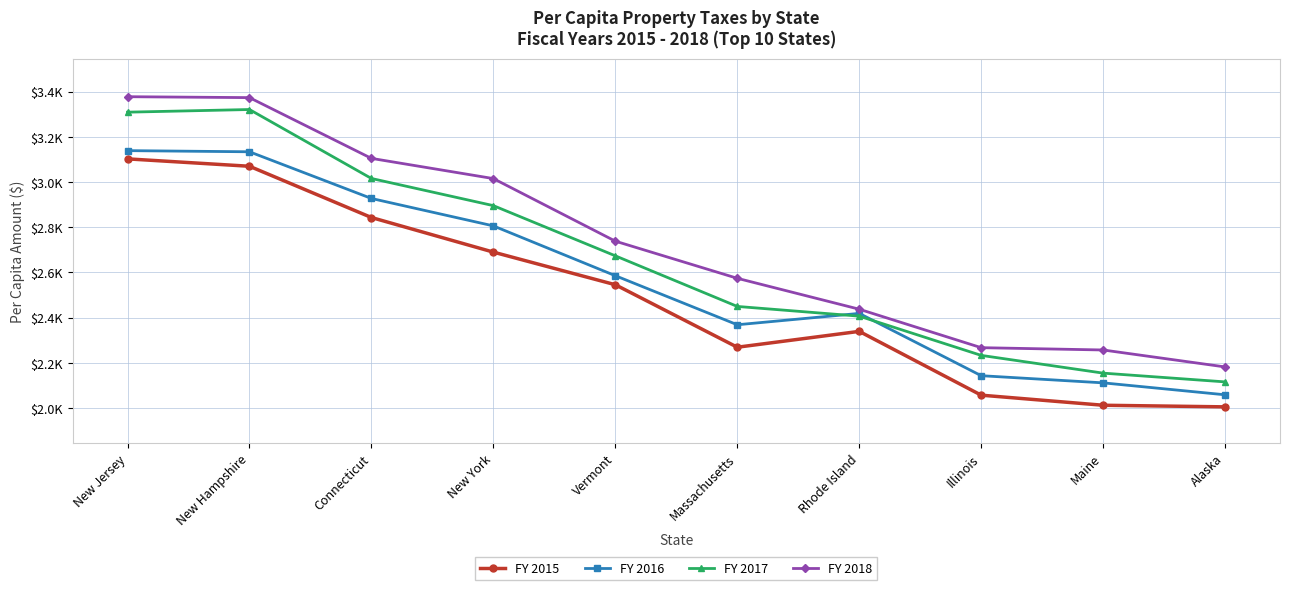

What is the approximate value of FY 2018 at Massachusetts?

2574.0